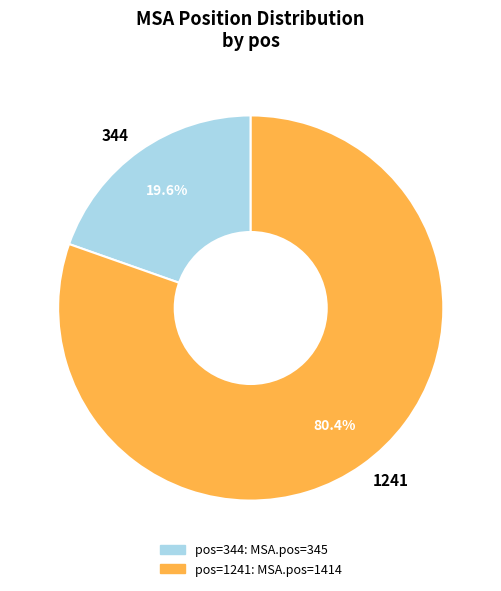

Which has a higher value, 1241 or 344?

1241